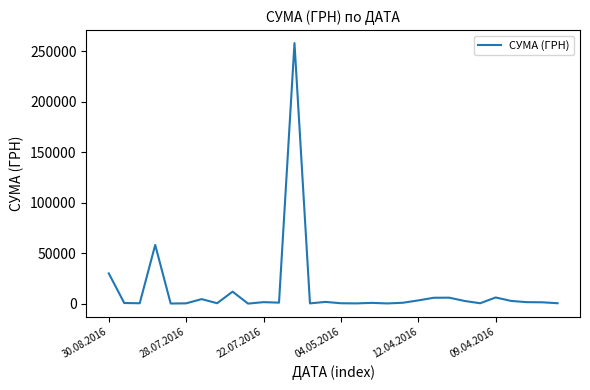

What is the difference between the maximum and minimum values?

257990.5